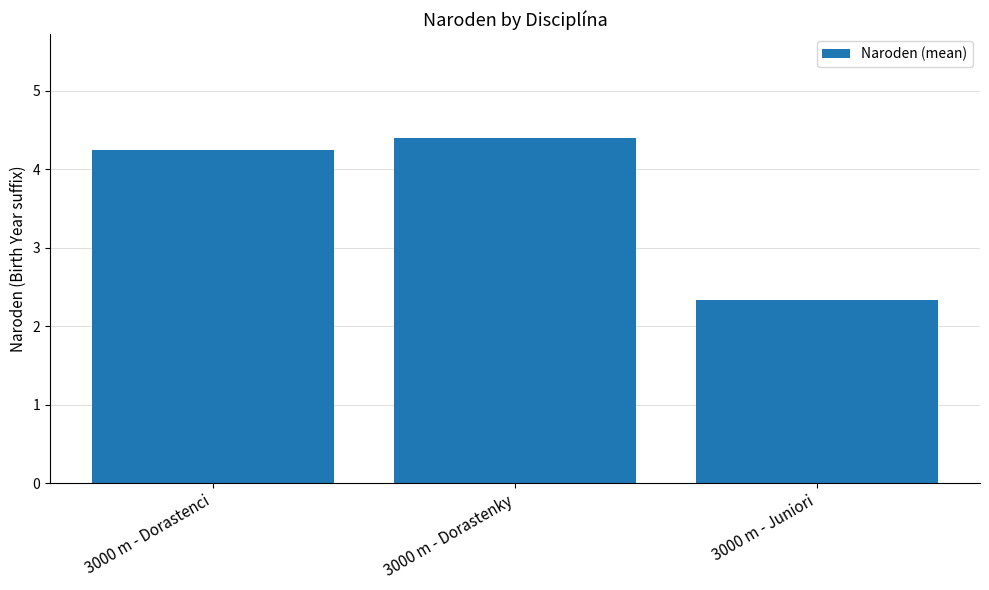

Rank the categories by value from lowest to highest.

3000 m - Juniori, 3000 m - Dorastenci, 3000 m - Dorastenky